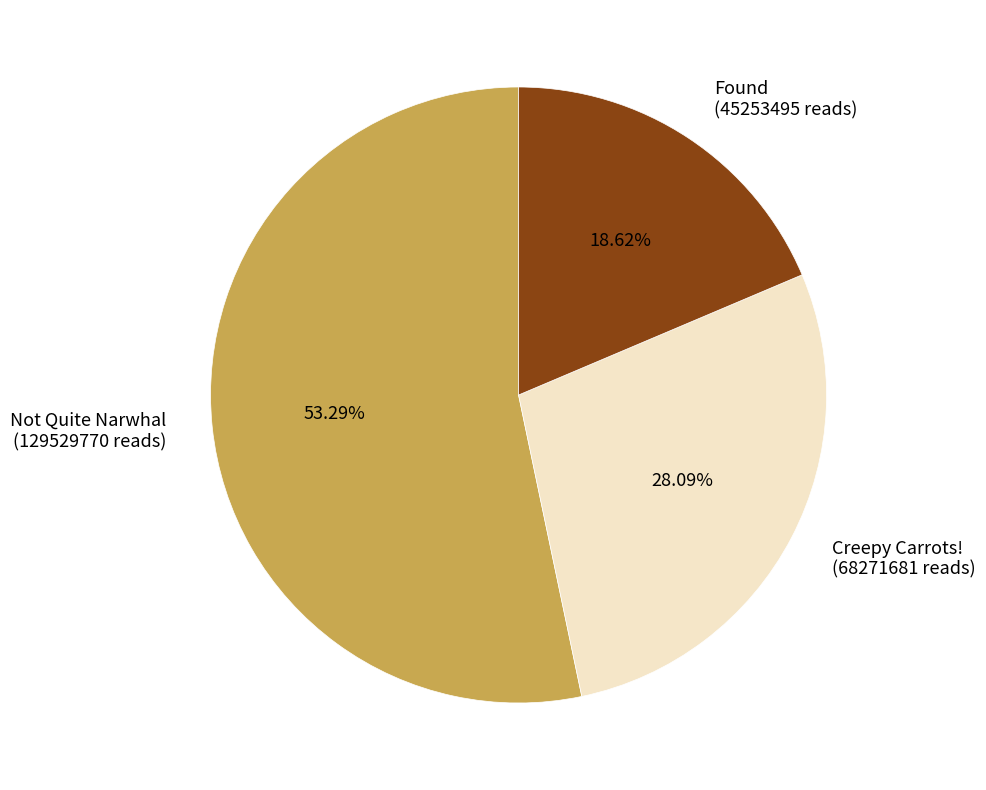

How many slices are in this pie chart?

3